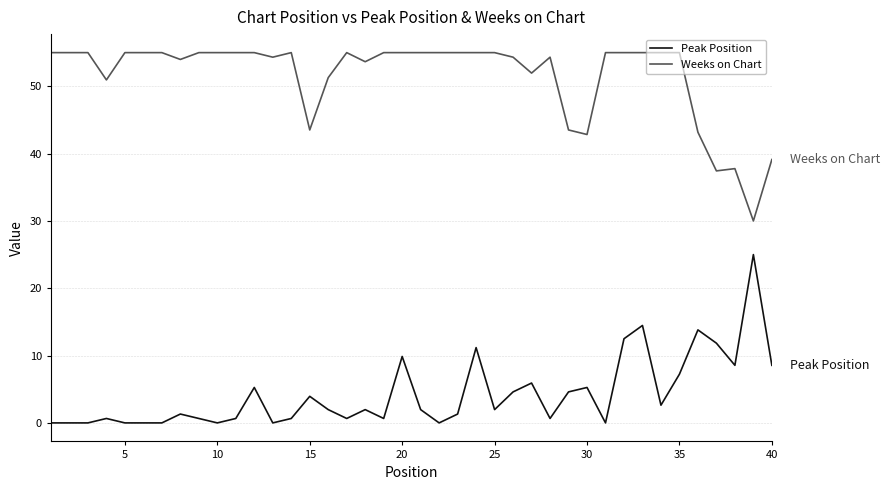

What are all the series names shown in the legend?

Peak Position, Weeks on Chart